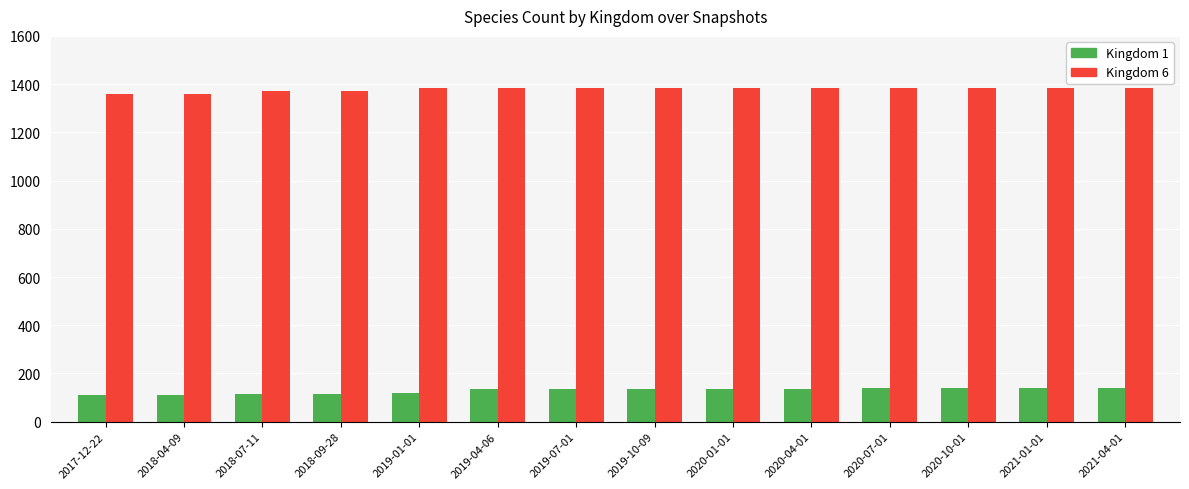

Rank the series by their maximum value, from lowest to highest.

Kingdom 1, Kingdom 6